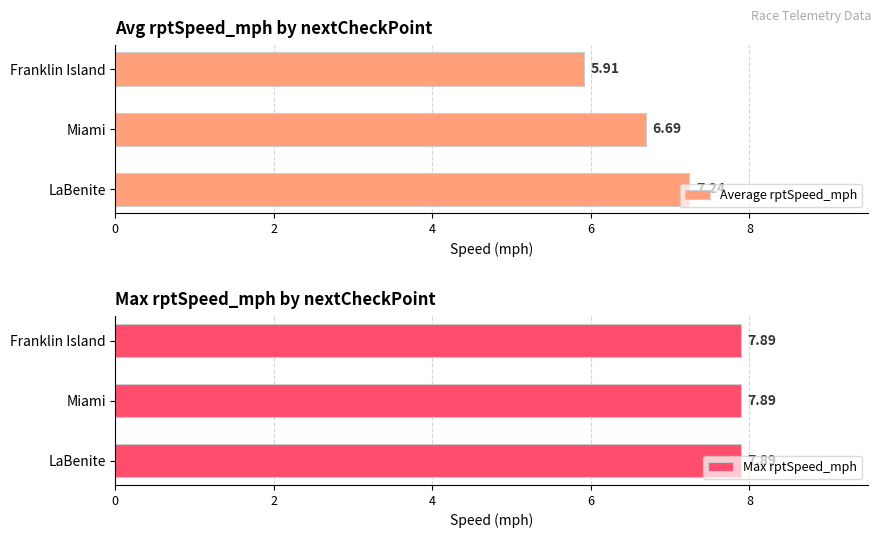

Which series has the largest total across all categories?

Average rptSpeed_mph